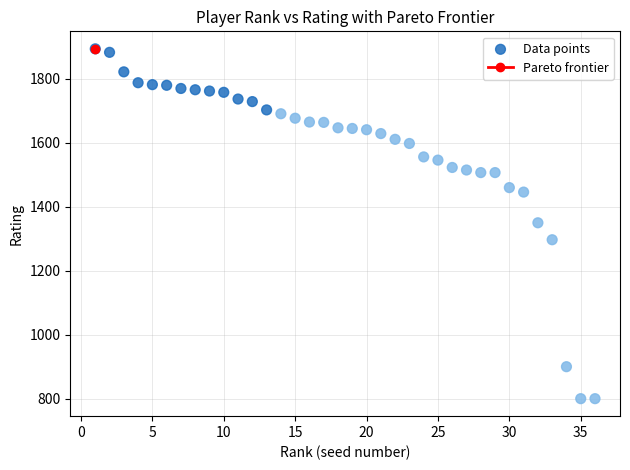

What is the range of Y values (max minus min)?

1094